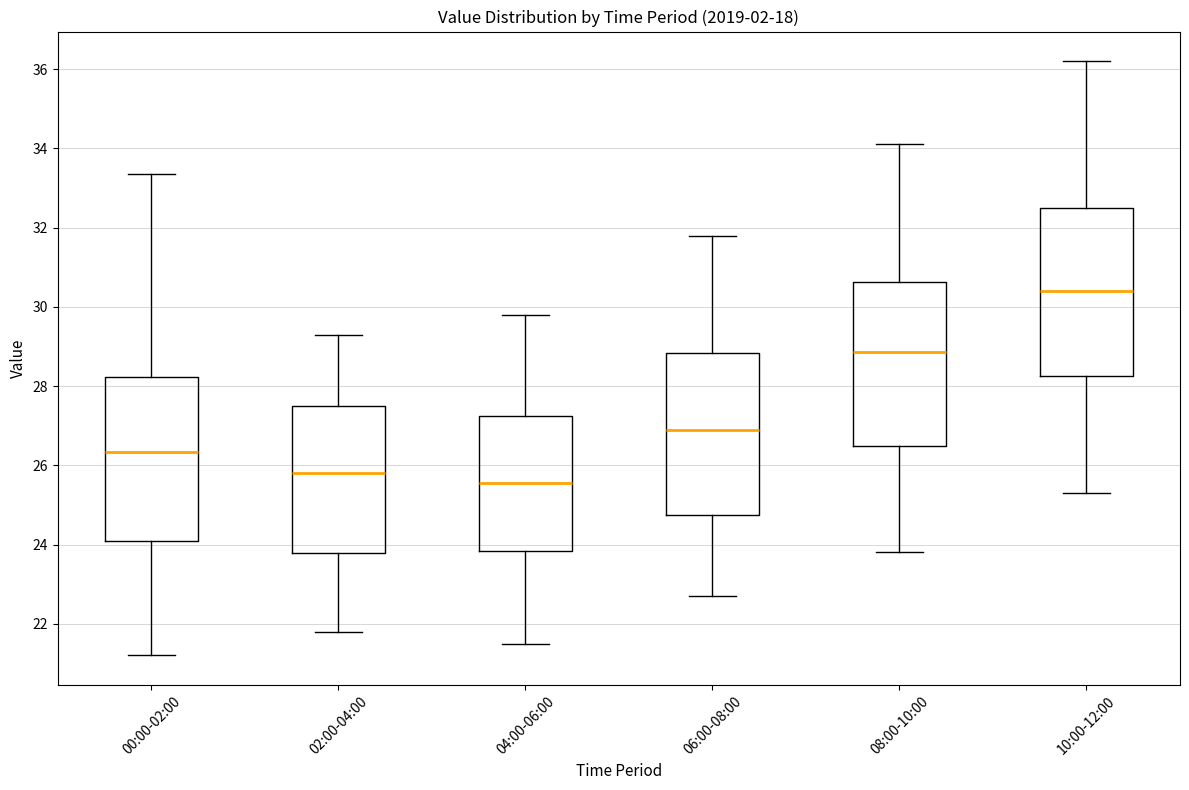

Reading left to right, read every box against the y-axis: the position of its median line, the range the box covers, and the ends of its whiskers. The values are not printed on the chart, so give them approximately, as read against the axis.

00:00-02:00: median 26.4, box 24.0 to 28.2, whiskers 21.2 to 33.4
02:00-04:00: median 25.8, box 23.8 to 27.4, whiskers 21.8 to 29.4
04:00-06:00: median 25.6, box 23.8 to 27.2, whiskers 21.6 to 29.8
06:00-08:00: median 27.0, box 24.8 to 28.8, whiskers 22.8 to 31.8
08:00-10:00: median 28.8, box 26.4 to 30.6, whiskers 23.8 to 34.2
10:00-12:00: median 30.4, box 28.2 to 32.6, whiskers 25.4 to 36.2